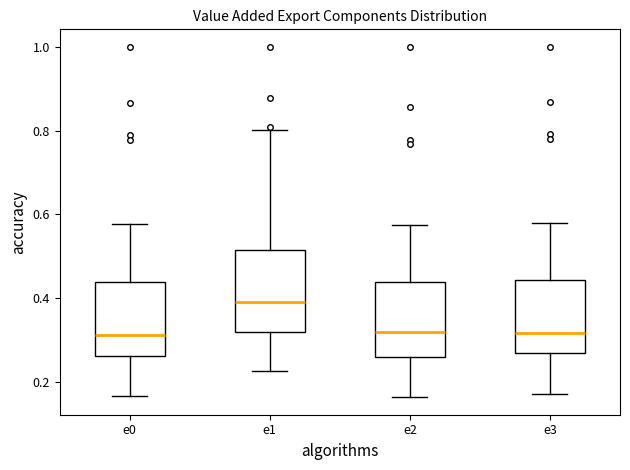

Which box's median line is the highest?

e1